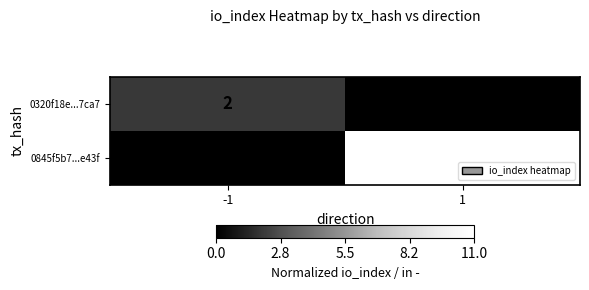

What is the total value across all series at 1?

11